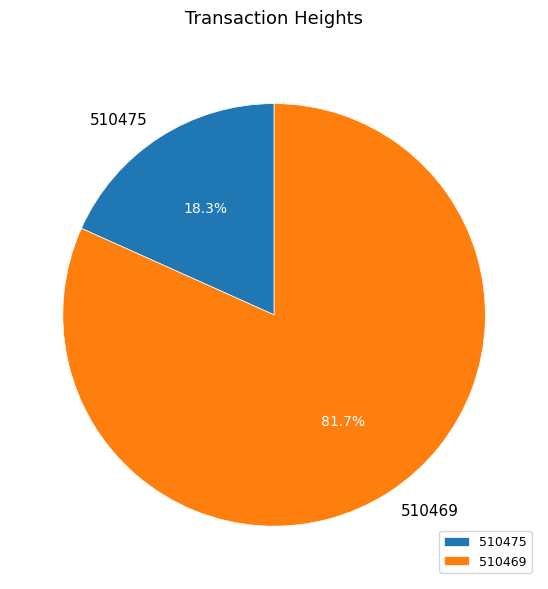

Is it true that 510469 is 82% of the pie?

True